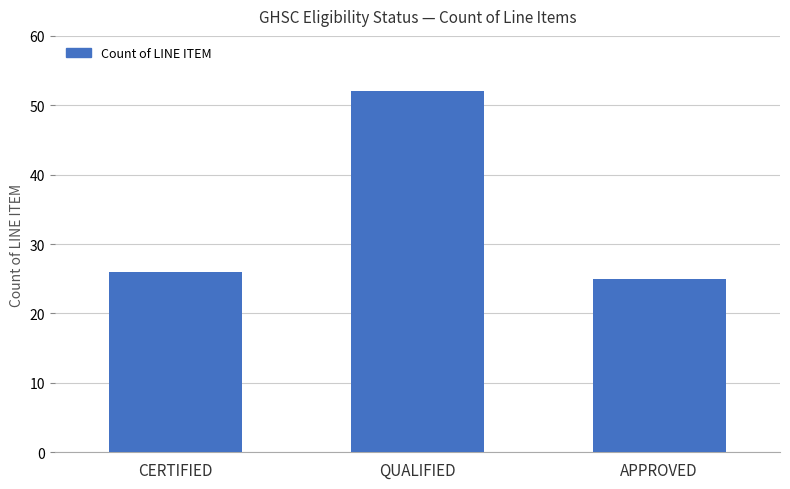

At which category does the chart reach its minimum across all series?

APPROVED